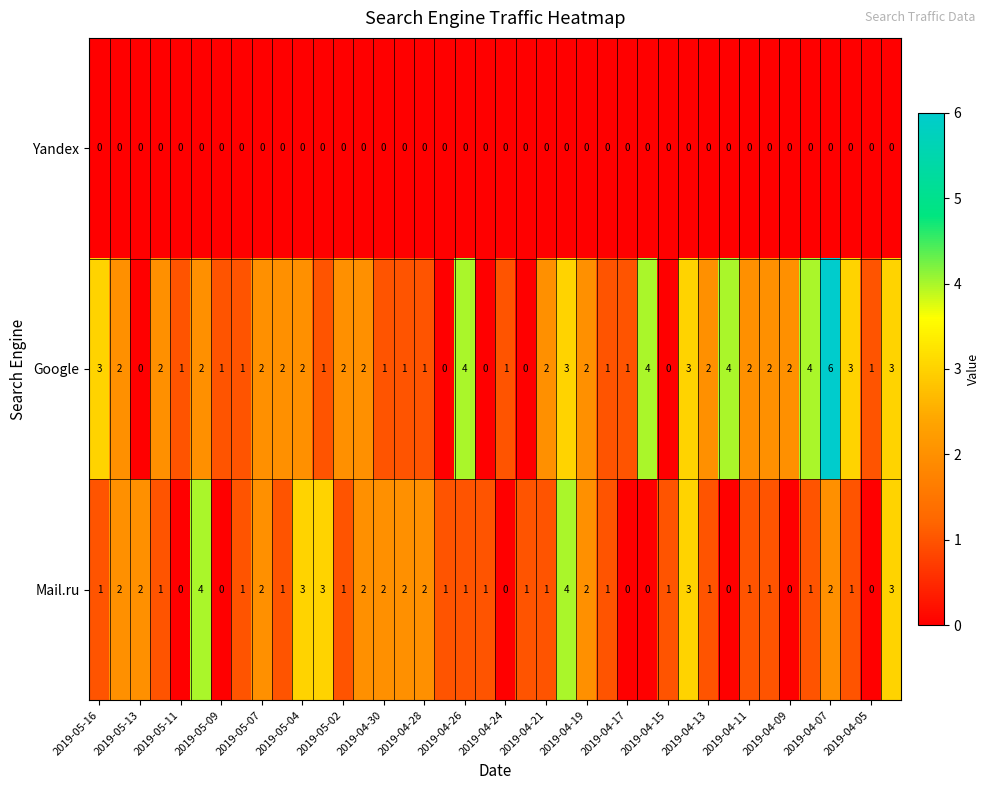

List the series in order of their overall mean, highest first.

Google, Mail.ru, Yandex